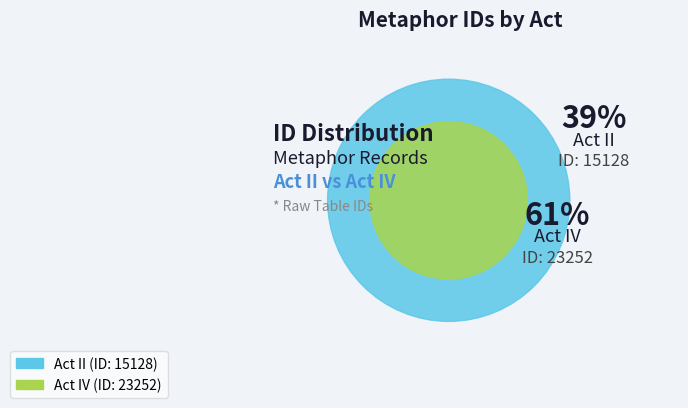

How much of the chart is everything except Act II?

60.6%